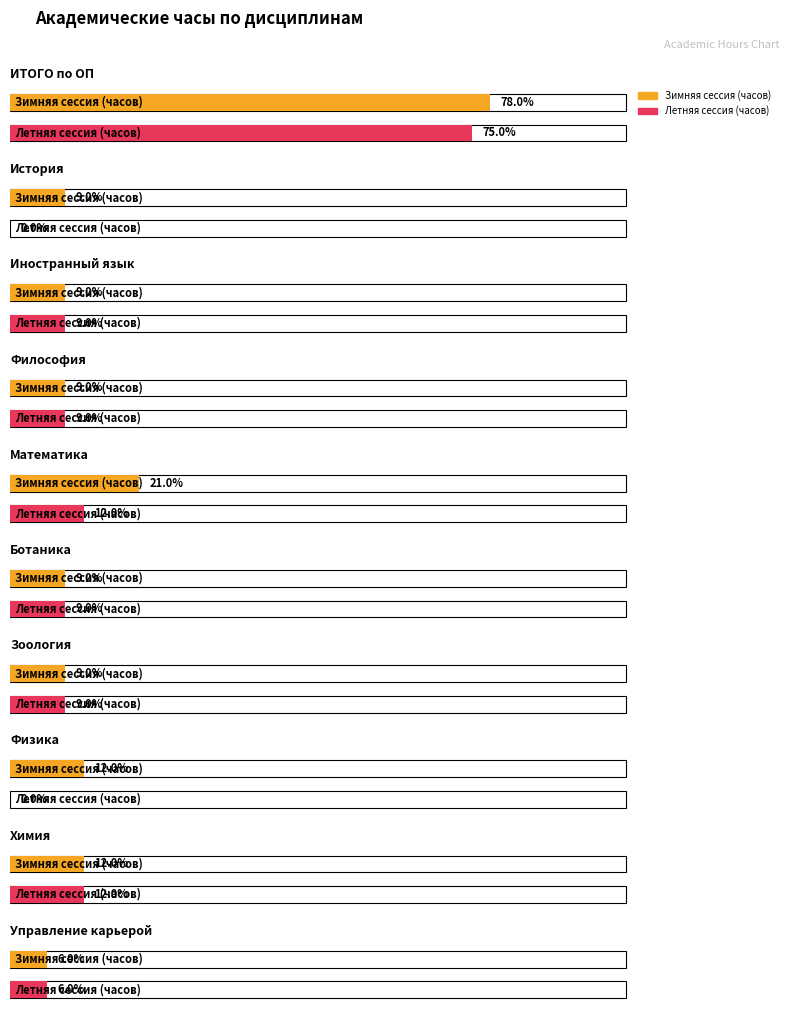

True or false: Летняя сессия (часов) has a value of 27 at Иностранный язык.

False